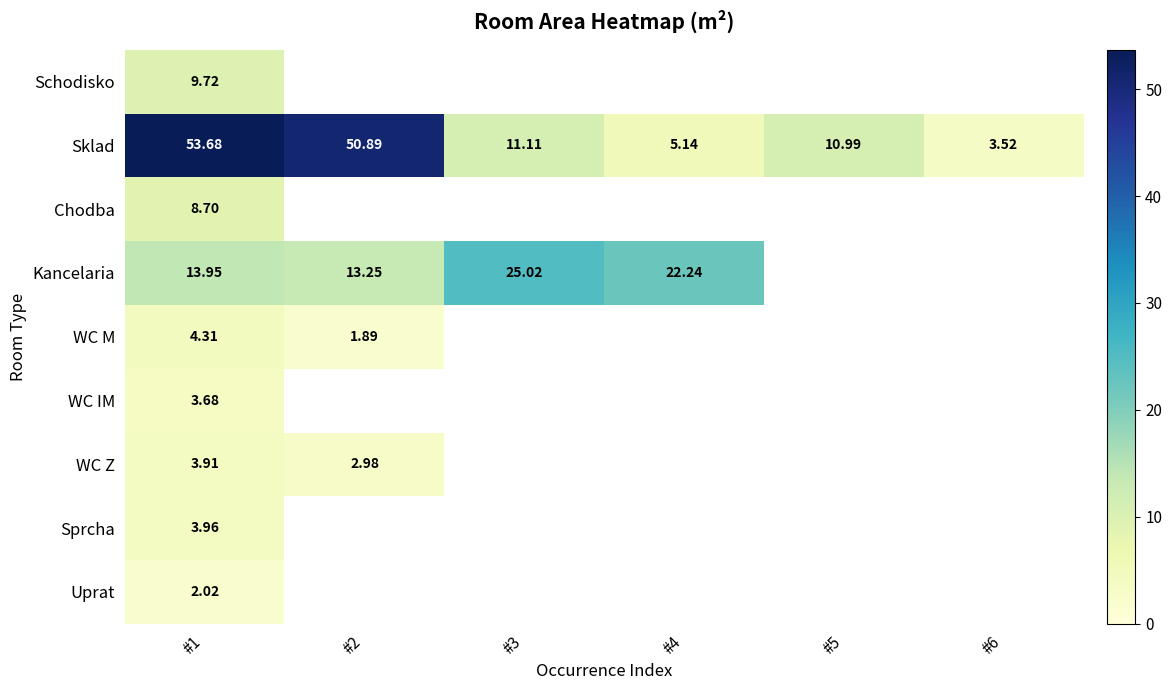

What is the maximum value shown in the chart?

53.7